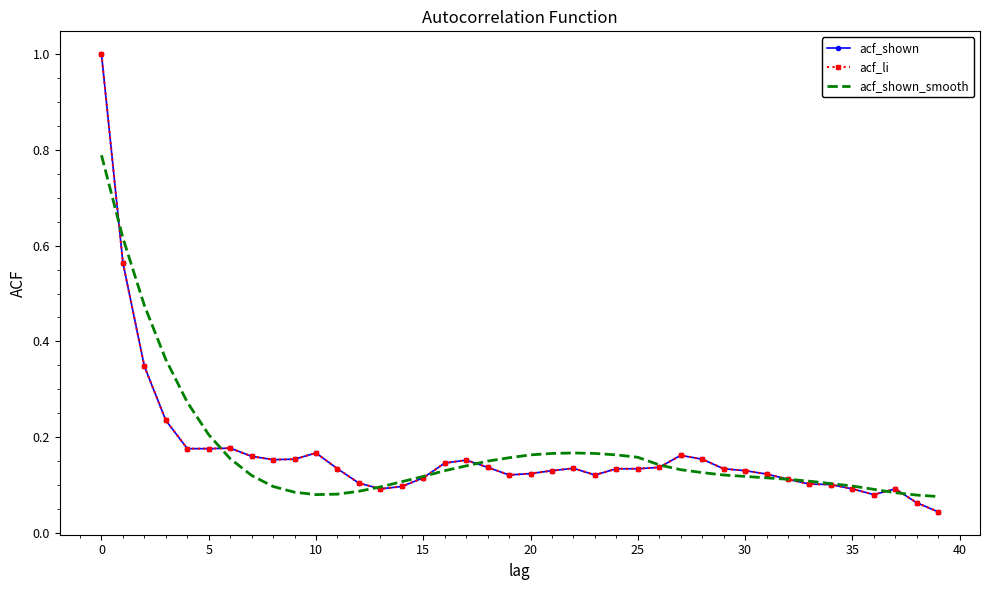

Which series has the largest range (max minus min)?

acf_shown